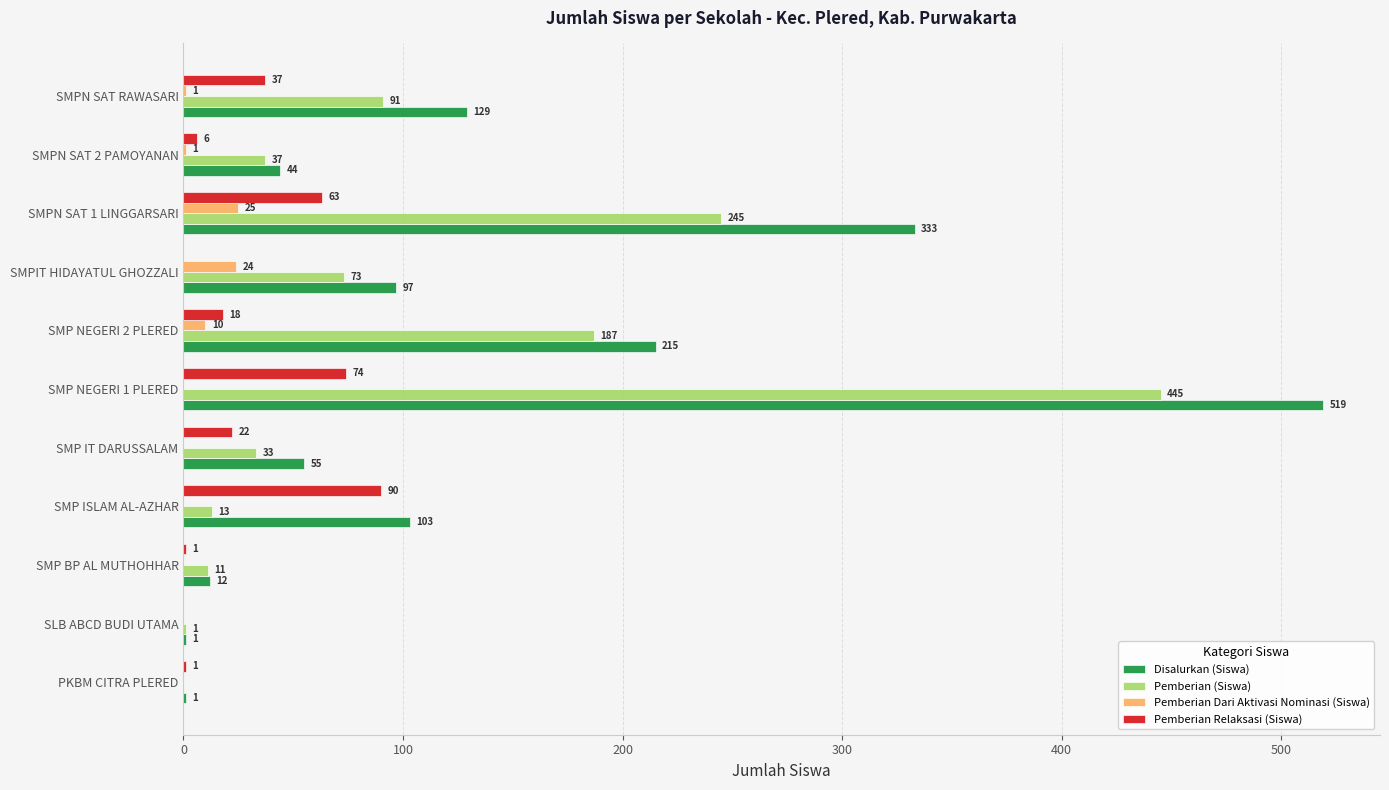

What are all the series names shown in the legend?

Disalurkan (Siswa), Pemberian (Siswa), Pemberian Dari Aktivasi Nominasi (Siswa), Pemberian Relaksasi (Siswa)